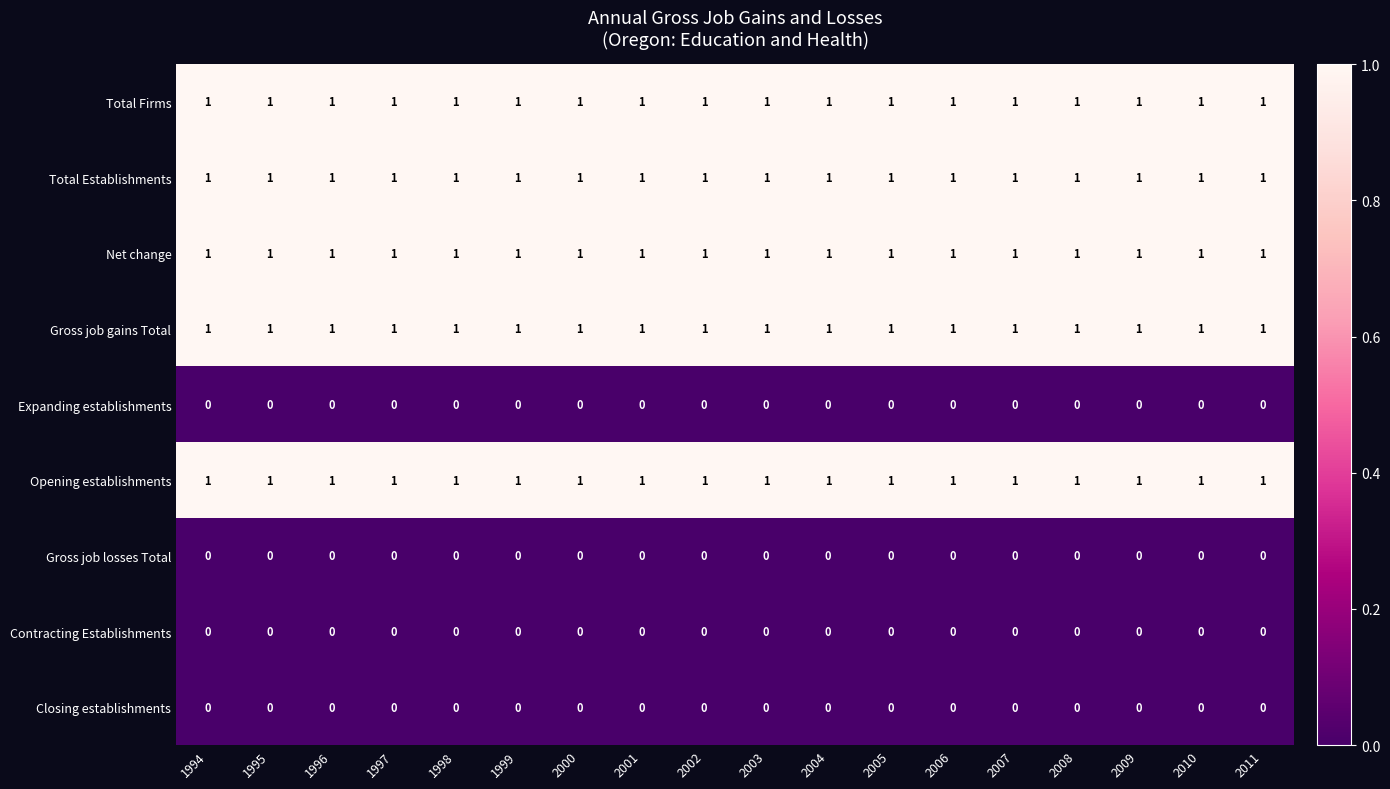

Is the value of Opening establishments at 2011 greater than the value of Closing establishments at 2005?

Yes